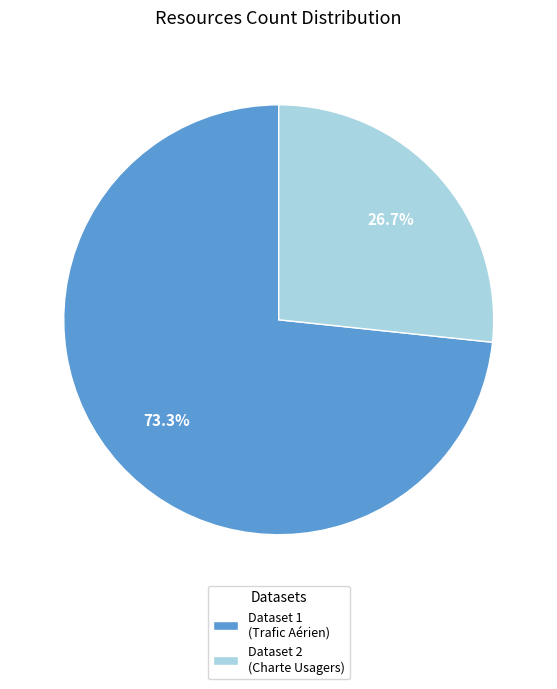

Which category accounts for the majority?

Dataset 1 (Trafic Aérien)